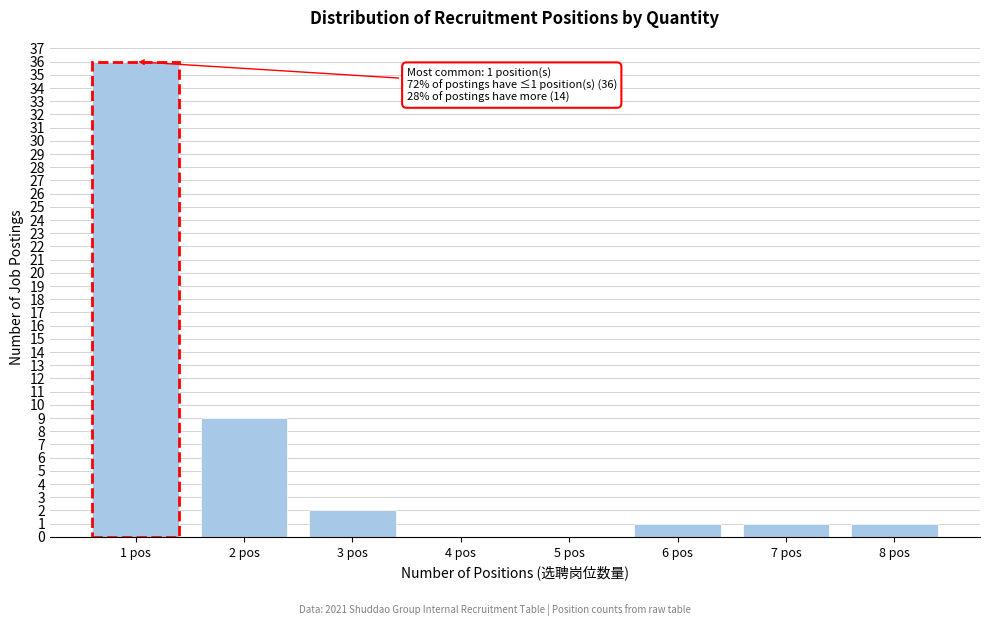

Reading left to right, list all the values displayed in this chart.

1 pos=36	2 pos=9	3 pos=2	4 pos=0	5 pos=0	6 pos=1	7 pos=1	8 pos=1